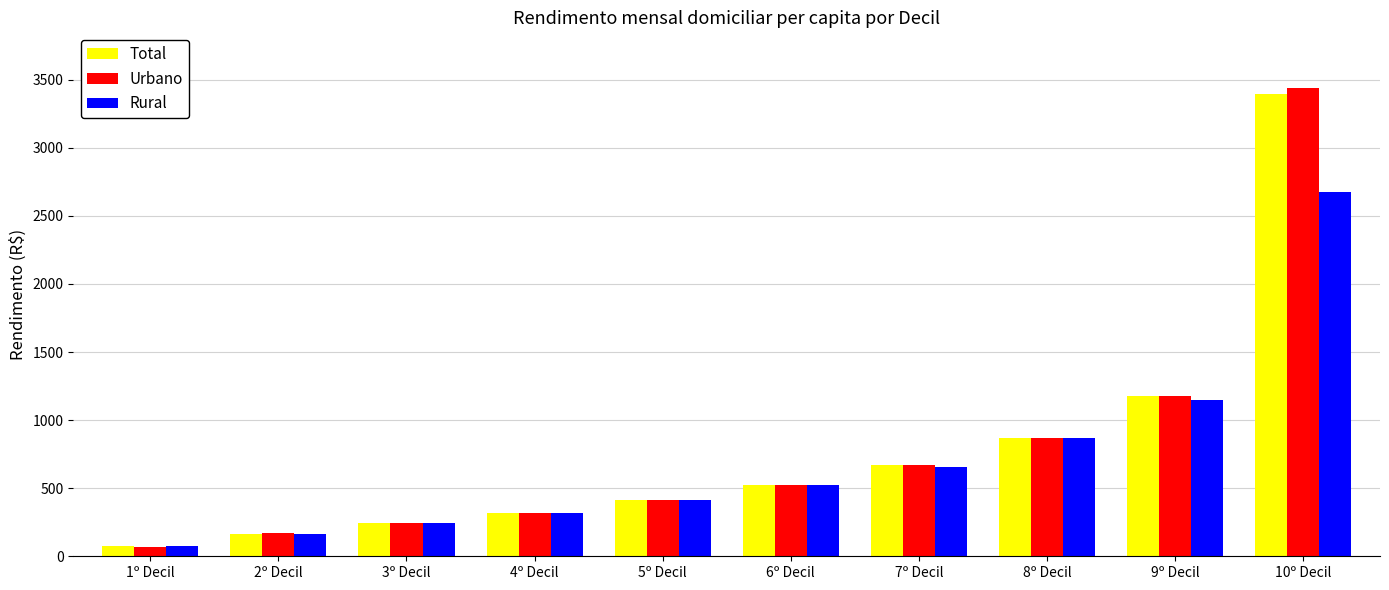

At which label is Rural closest to 1375?

9º Decil